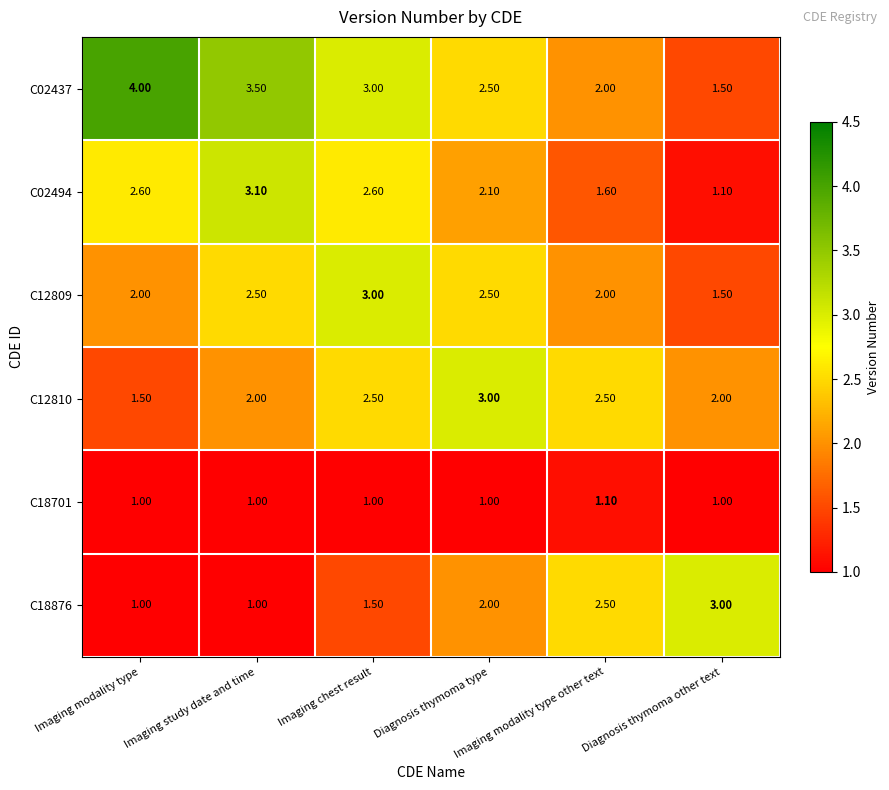

At how many categories does at least one series exceed 1?

6